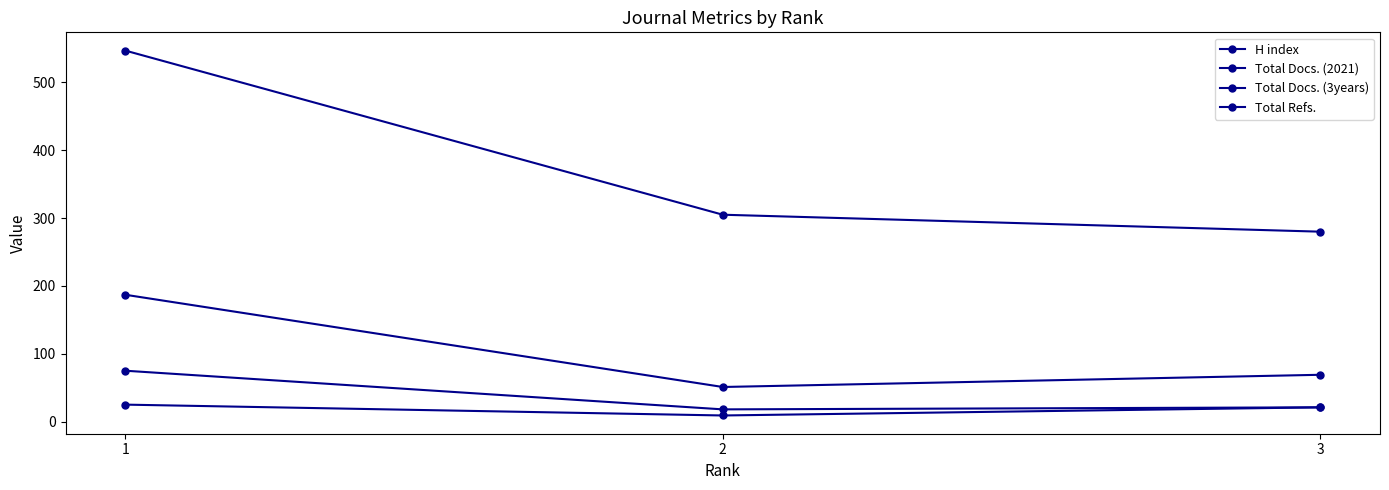

Is the value of Total Refs. at 2 greater than the value of Total Docs. (3years) at 3?

Yes